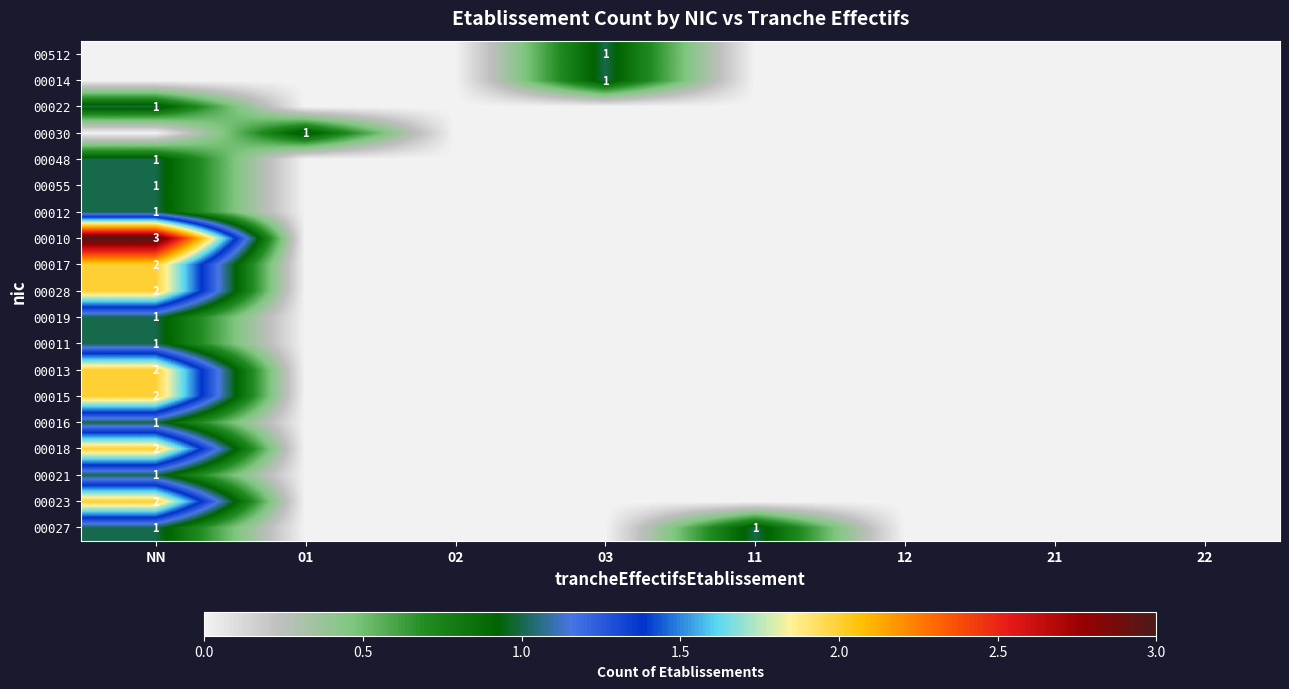

The 00028 series shows 1 at NN. True or false?

False